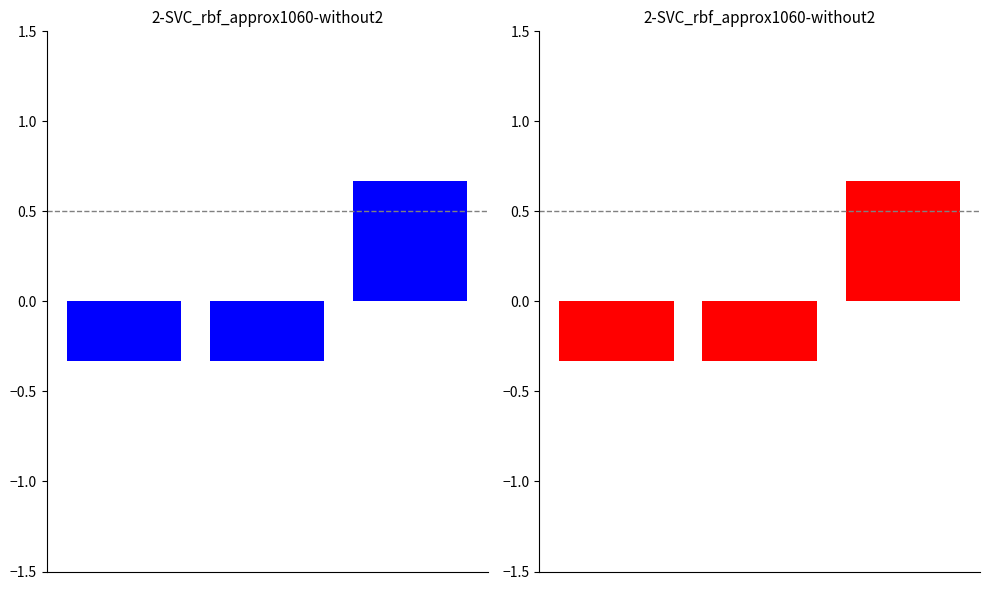

How many values are above zero?

1